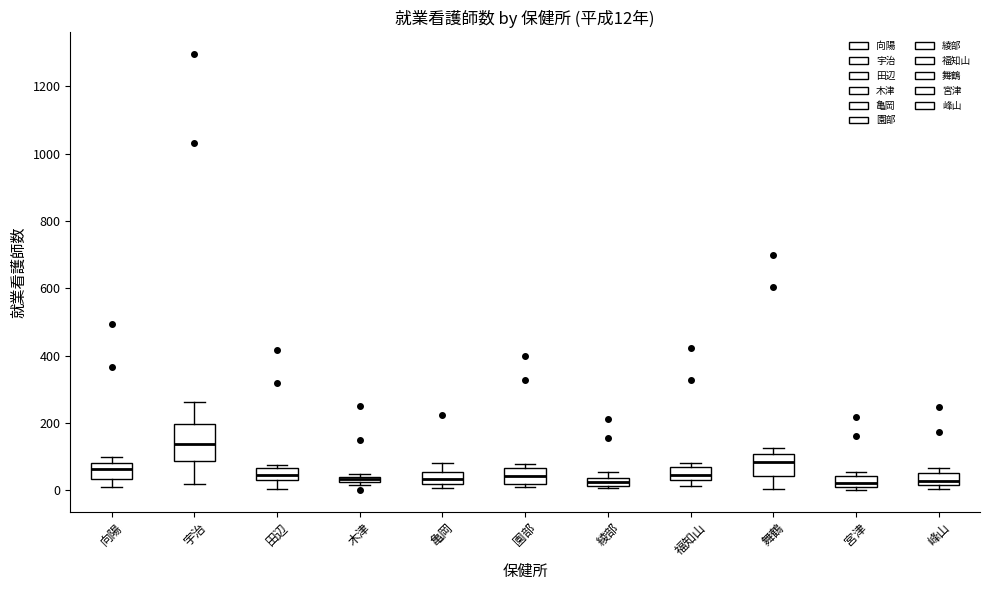

Comparing the boxes themselves (not the whiskers), which one is the tallest?

宇治